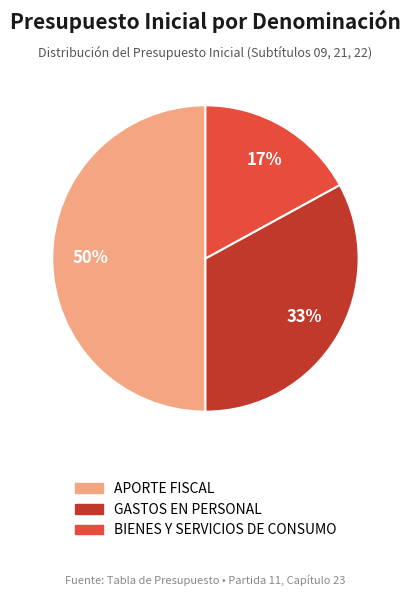

Does GASTOS EN PERSONAL represent more than half of the total?

No